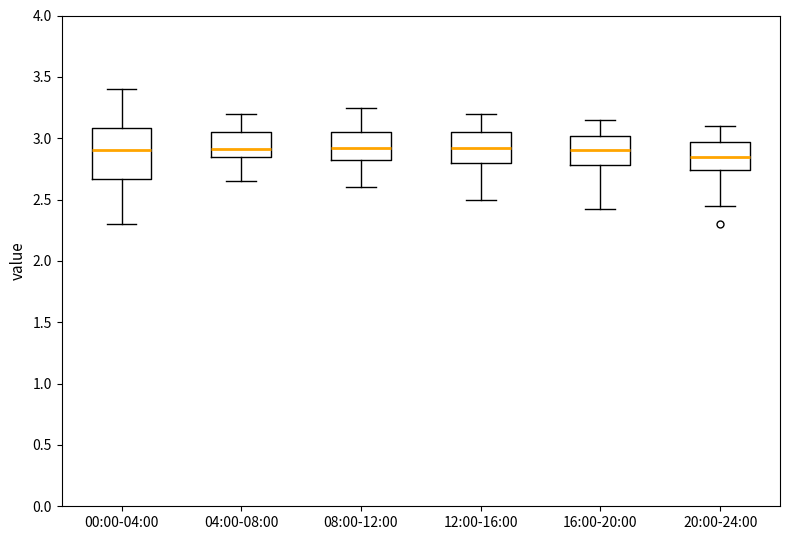

Which box is the tallest, from its lower edge to its upper edge?

00:00-04:00